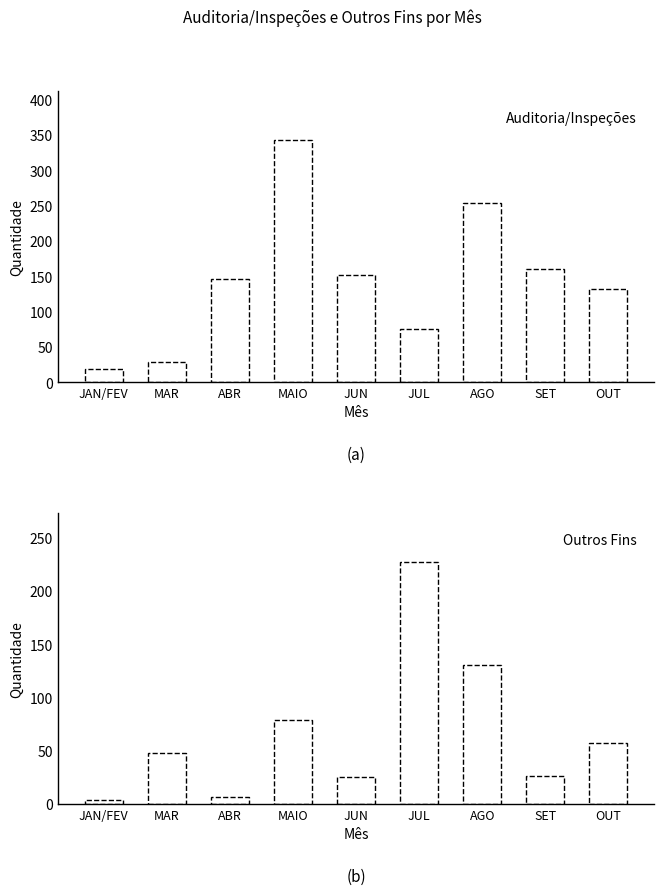

At which label is Auditoria/Inspeções closest to 181?

SET